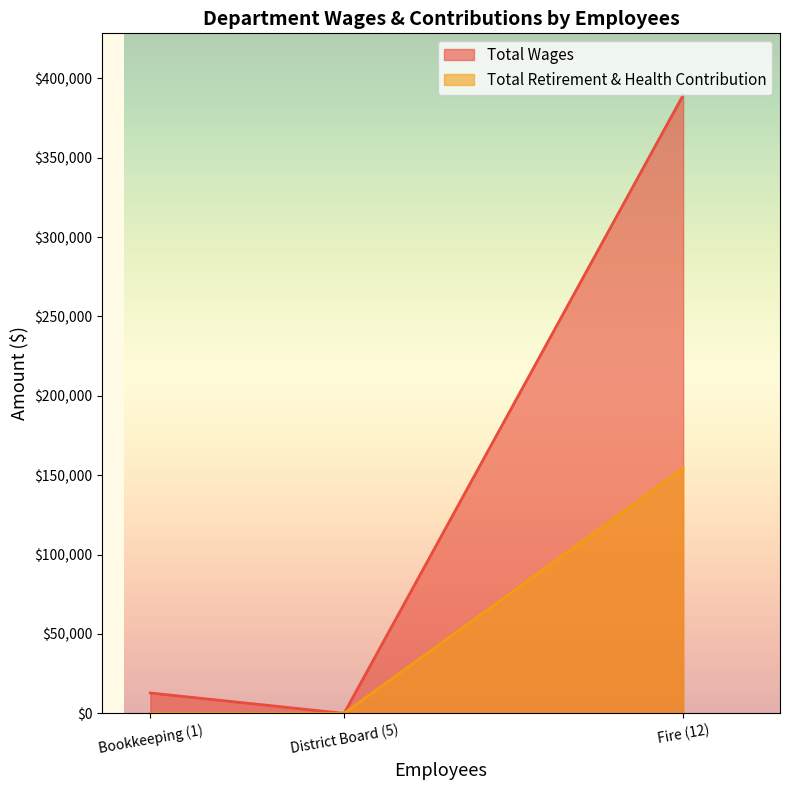

Reading left to right, what are all the values shown in this chart?

Total Wages: Fire (12)=389366	Bookkeeping (1)=12860	District Board (5)=0
Total Retirement & Health Contribution: Fire (12)=154322	Bookkeeping (1)=0	District Board (5)=0